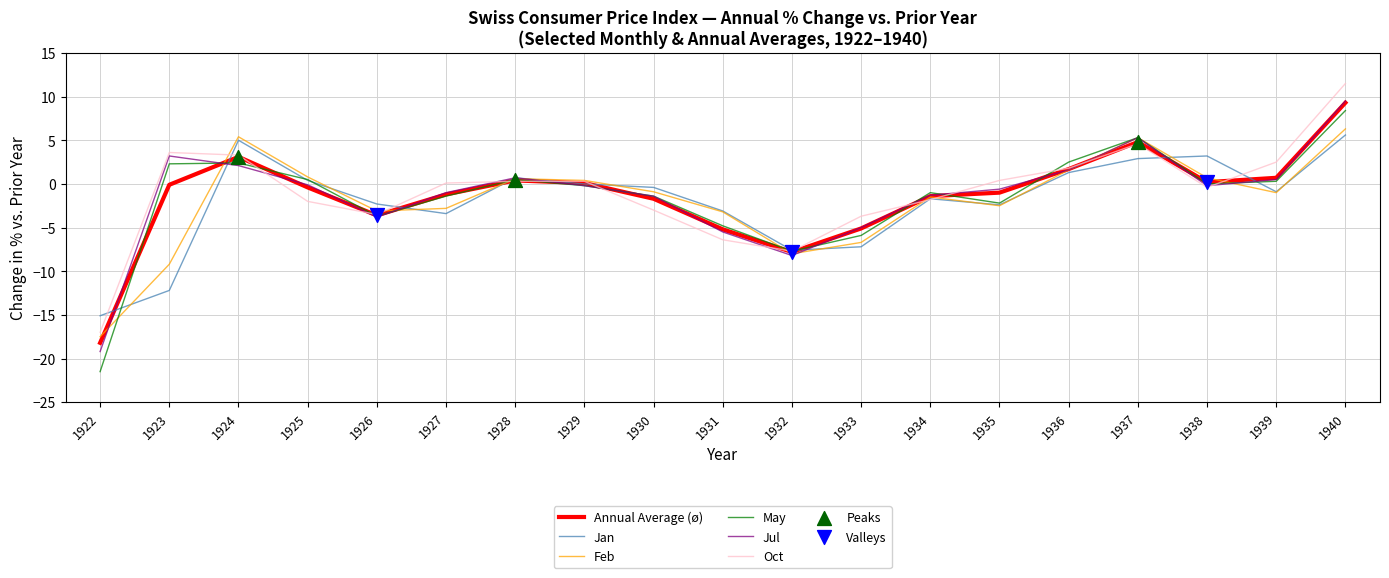

Which series changed the most between 1922 and 1928?

May